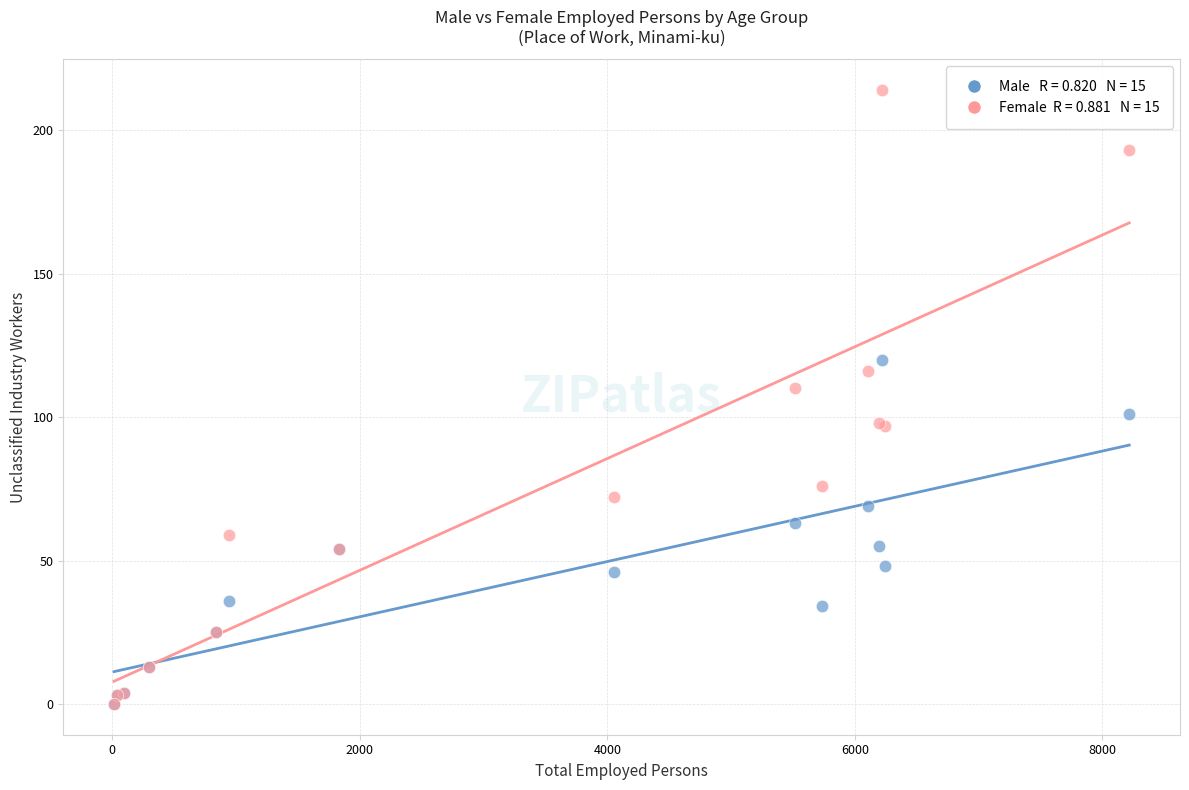

Across all series, what Y value is closest to 107?

110